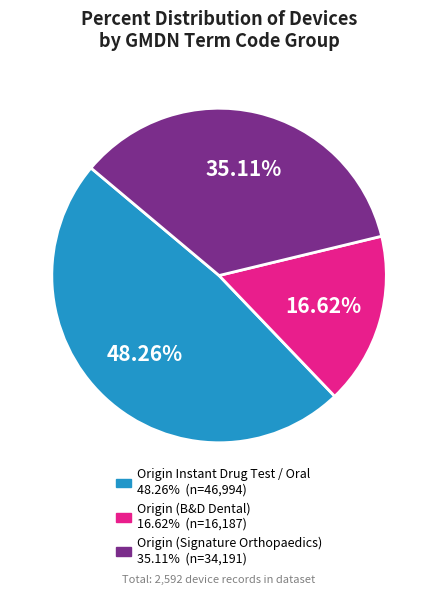

Is there any slice that represents more than half of the pie?

No